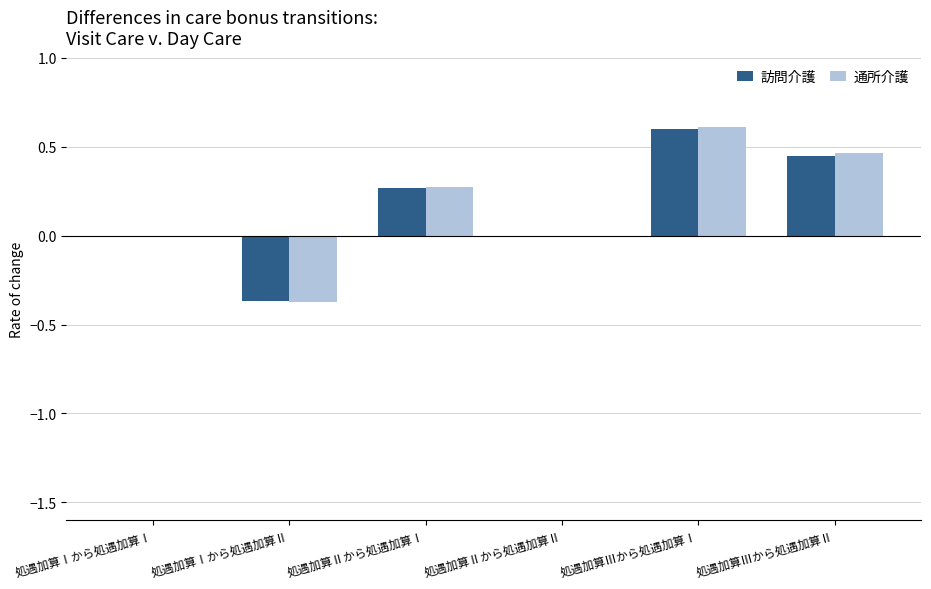

Are the bars horizontal?

No